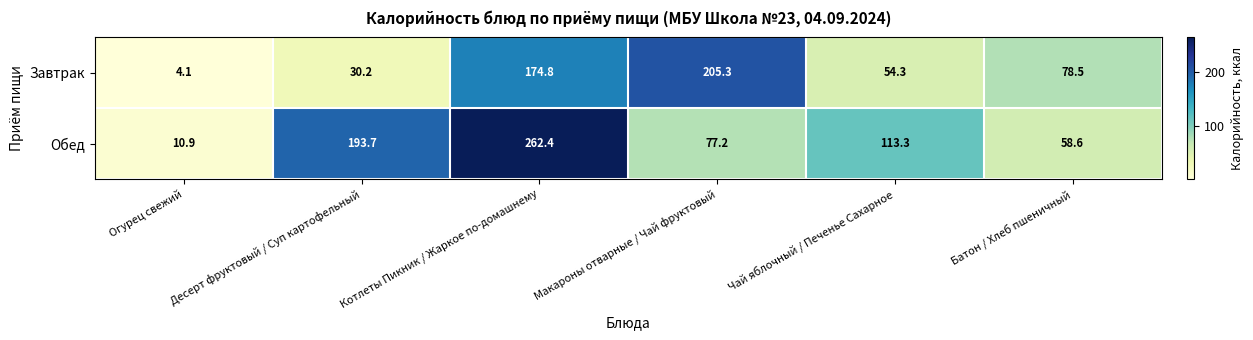

How many series are shown in this chart?

2